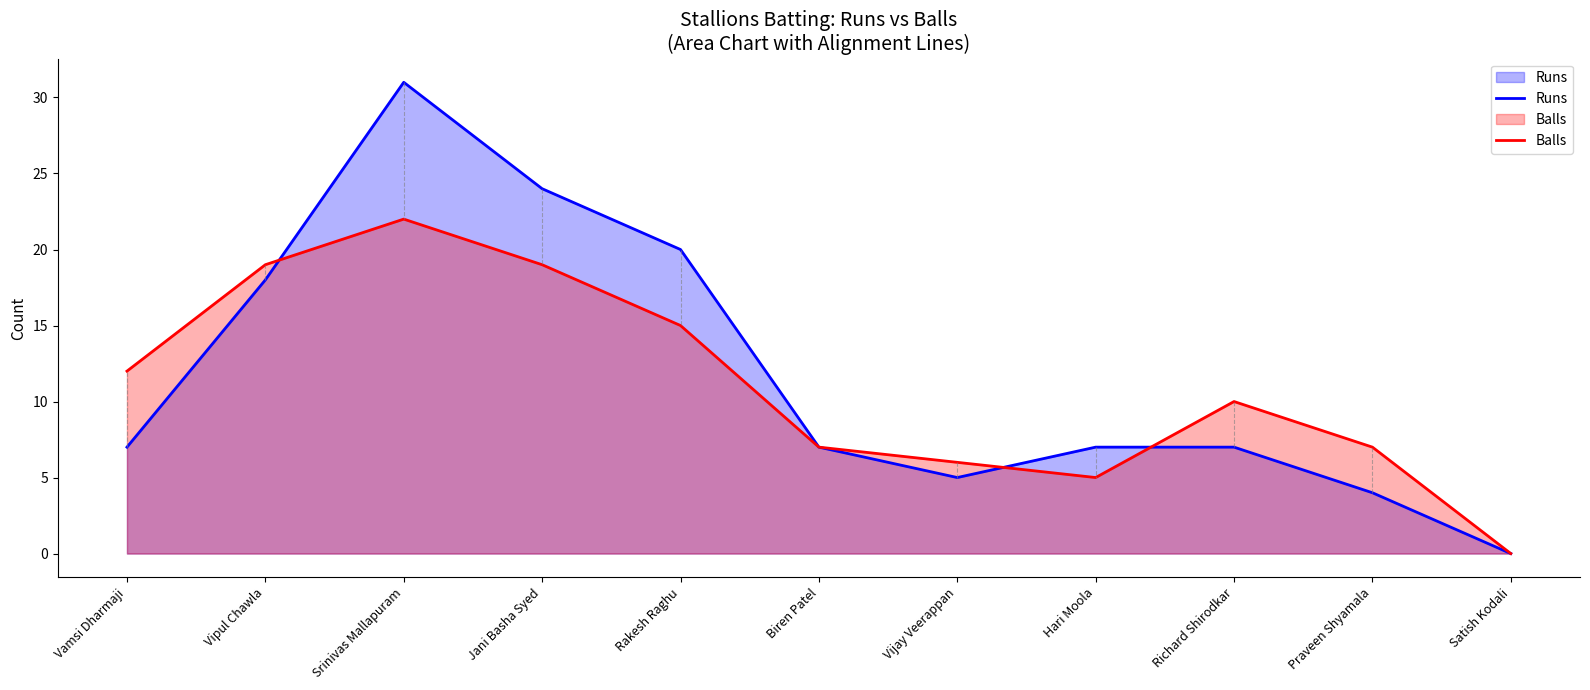

What is the value of the Runs point at the 1st from the left?

7